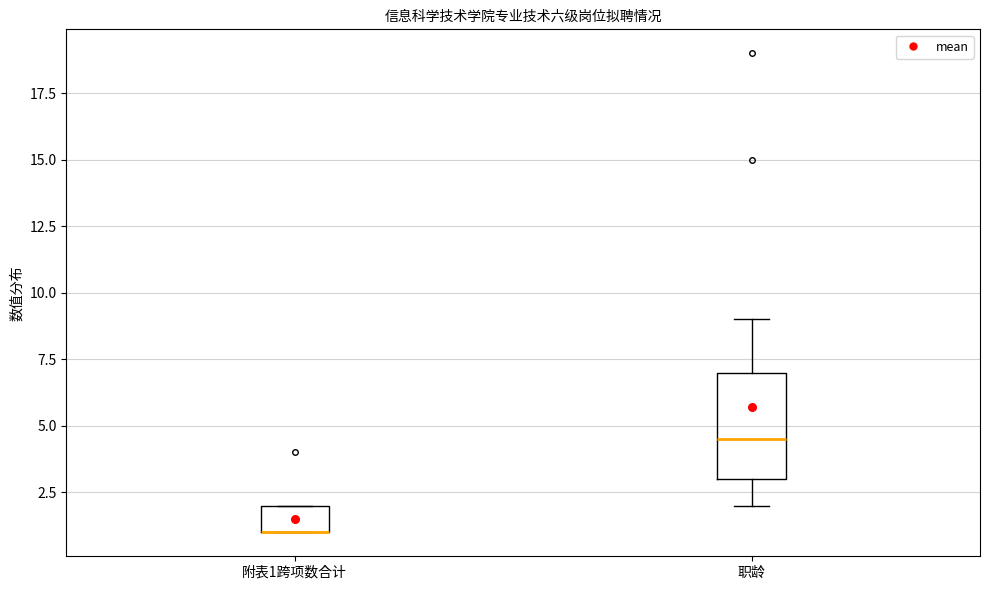

Reading left to right, read every box against the y-axis: the position of its median line, the range the box covers, and the ends of its whiskers. The values are not printed on the chart, so give them approximately, as read against the axis.

附表1跨项数合计: median 1.0 (drawn on the box's lower edge), box 1.0 to 2.0, whiskers 1.0 to 2.0
职龄: median 4.5, box 3.0 to 7.0, whiskers 2.0 to 9.0